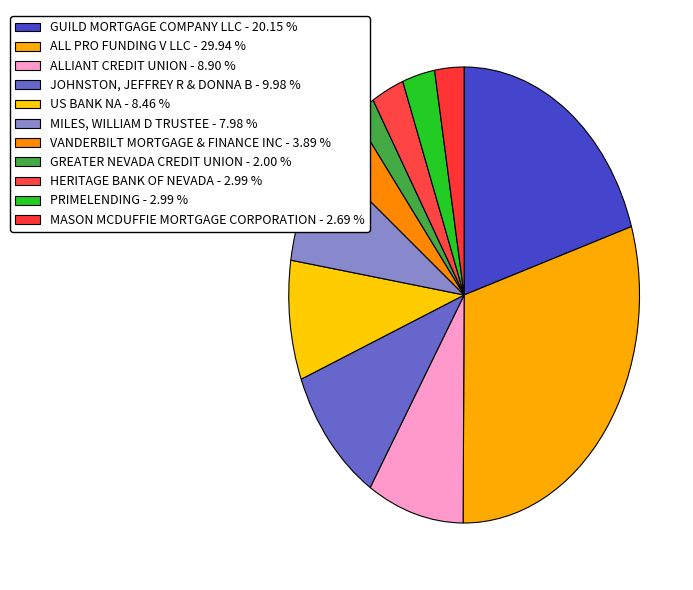

How many slices are in this pie chart?

11